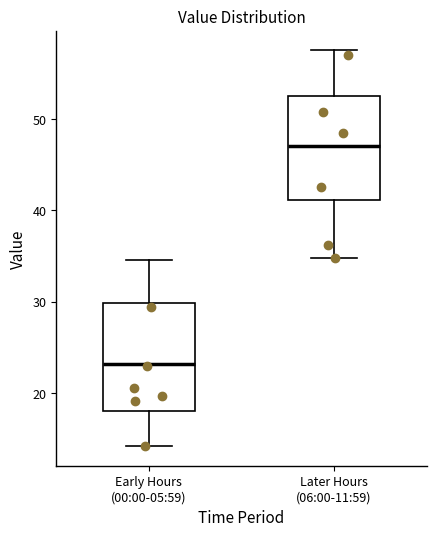

Where is the upper edge of the box for Later Hours (06:00-11:59) on the y-axis? The values are not printed on the chart, so give them approximately, as read against the axis.

53